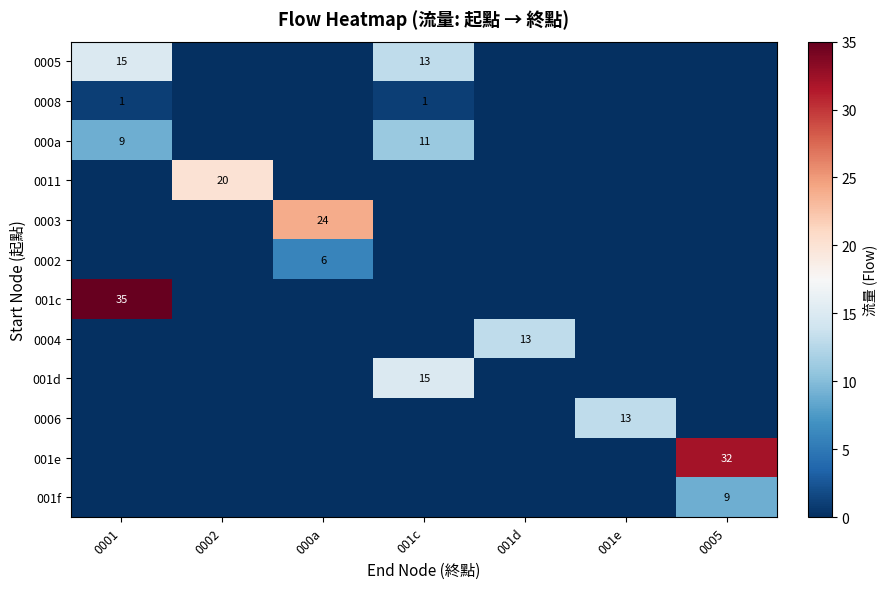

Is the value of 000a at 0001 greater than the value of 0008 at 001c?

Yes